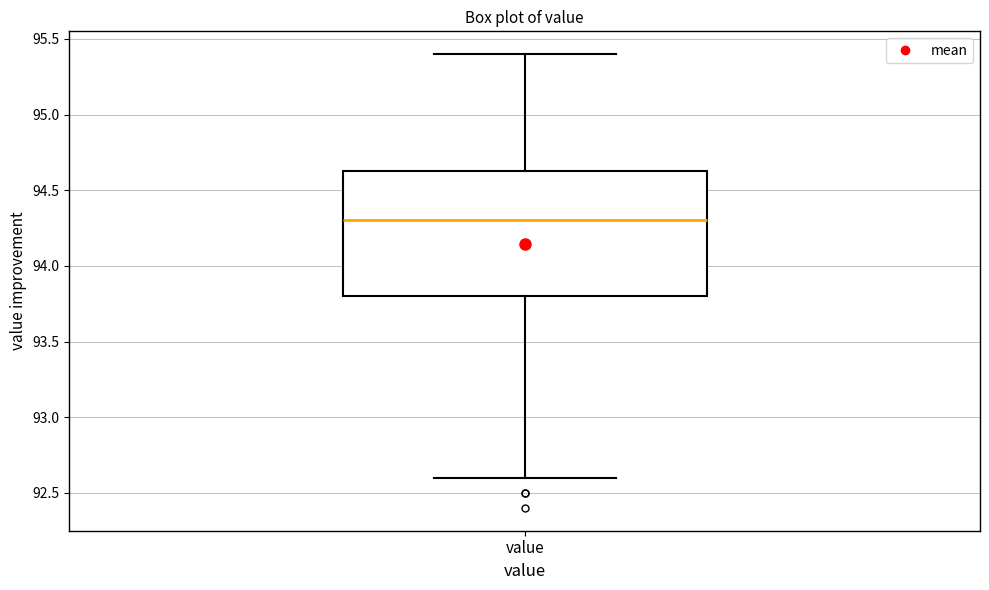

Transcribe this box plot: give where the median line is, the range the box spans, and where the two whiskers end, as read against the y-axis. The values are not printed on the chart, so give them approximately, as read against the axis.

median 94.30, box 93.80 to 94.65, whiskers 92.60 to 95.40